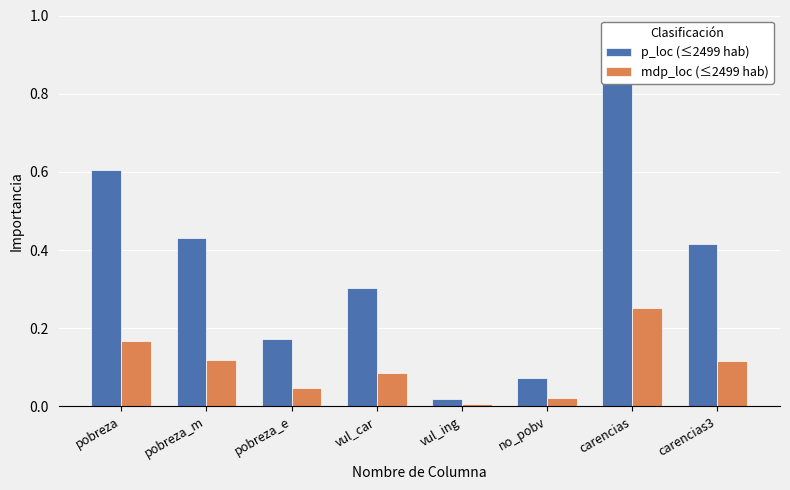

At which category does the chart reach its minimum across all series?

vul_ing